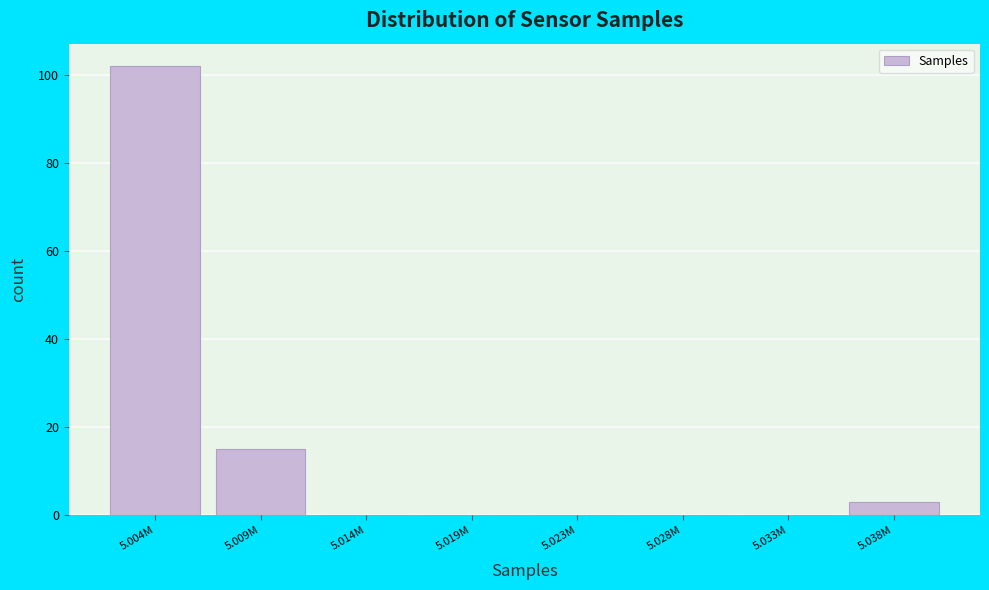

Reading left to right, what are all the values shown in this chart?

5.004M=102	5.009M=15	5.014M=0	5.019M=0	5.023M=0	5.028M=0	5.033M=0	5.038M=3